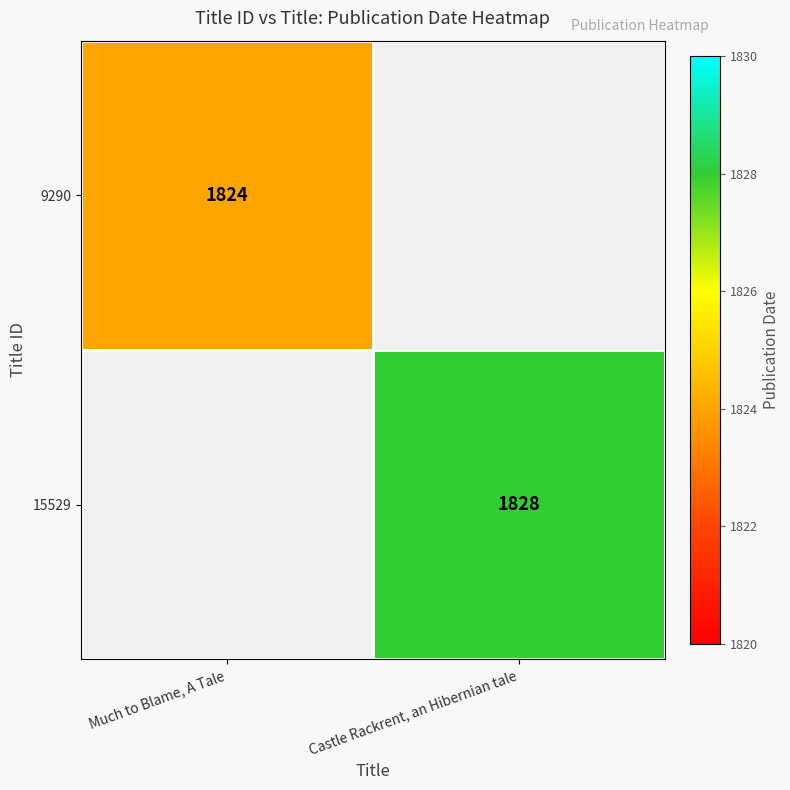

What is the greatest value displayed?

1828.0